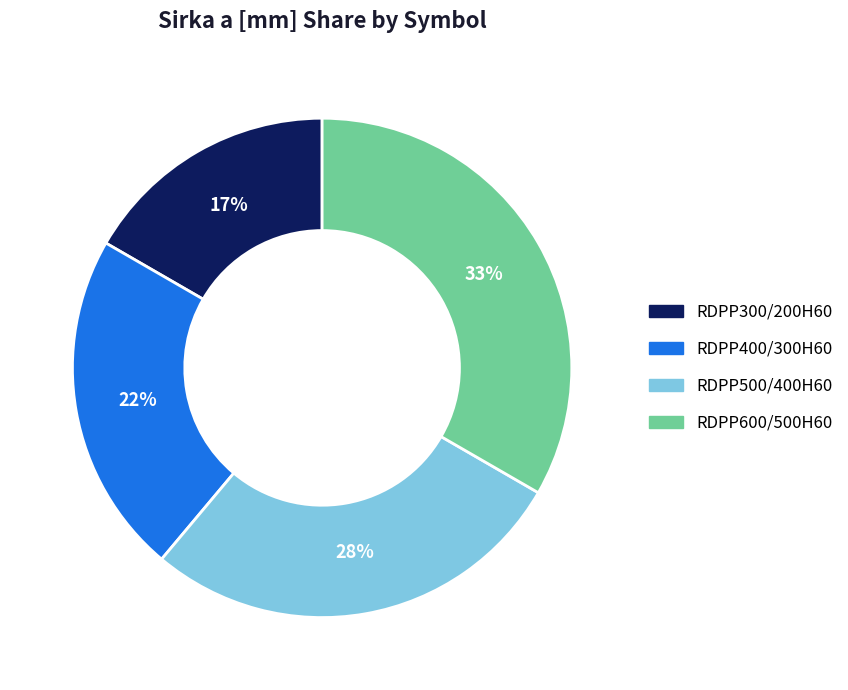

Rank the categories by value from lowest to highest.

RDPP300/200H60, RDPP400/300H60, RDPP500/400H60, RDPP600/500H60